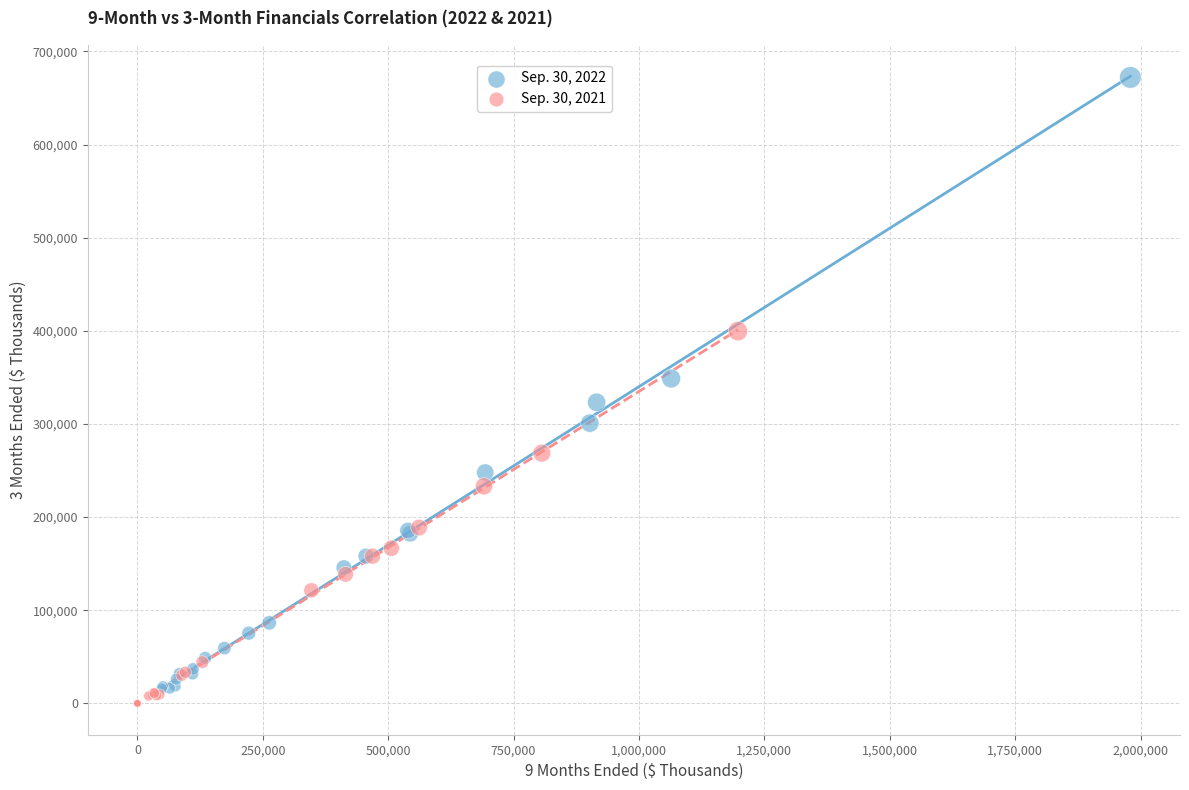

Which series has the widest spread of Y values?

Sep. 30, 2022